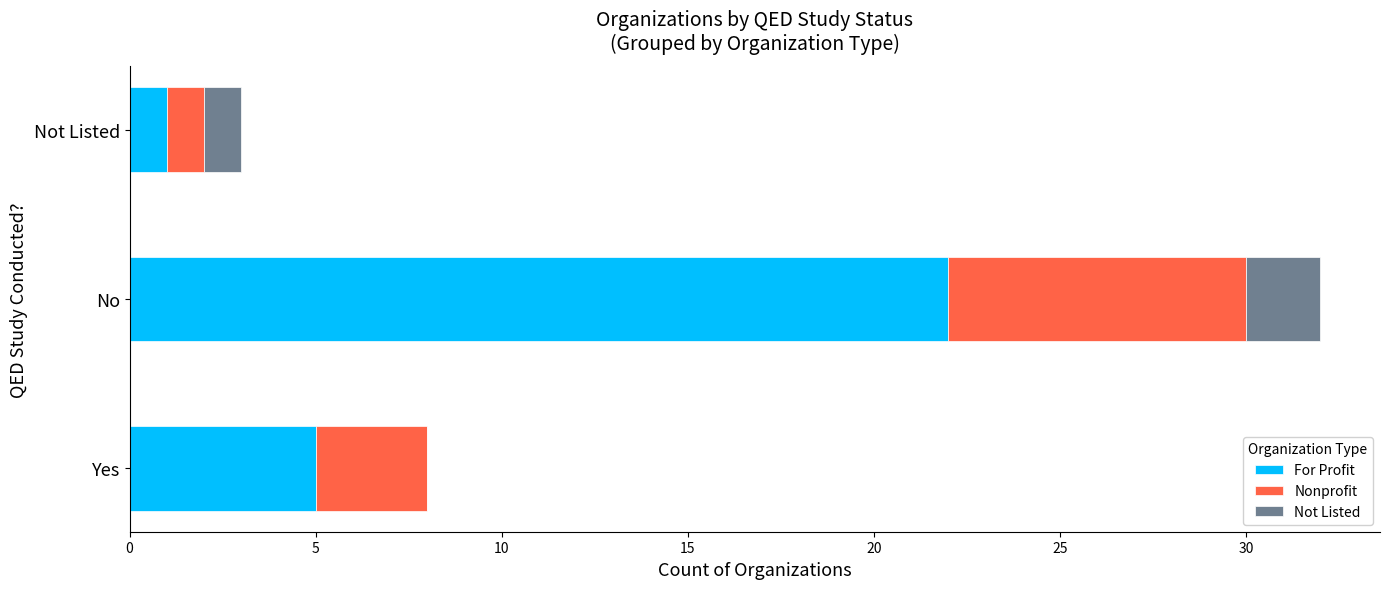

Where is For Profit nearest to the value 11?

Yes